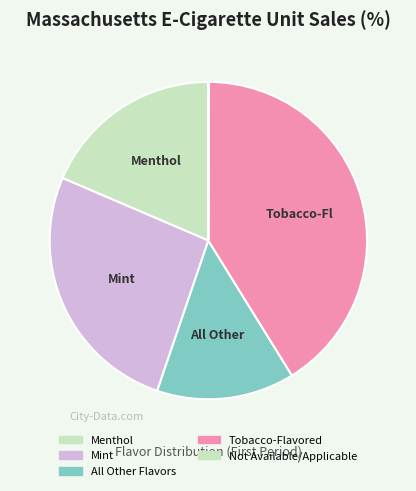

Which slice is the largest?

Tobacco-Flavored